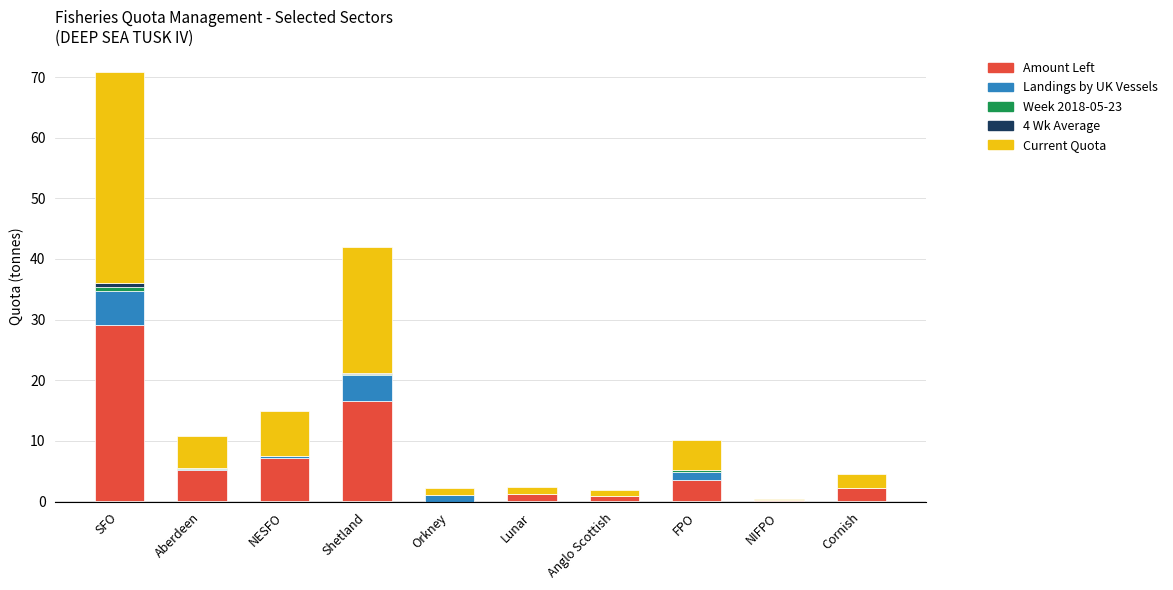

Rank the series by their maximum value, from lowest to highest.

Week 2018-05-23, 4 Wk Average, Landings by UK Vessels, Amount Left, Current Quota